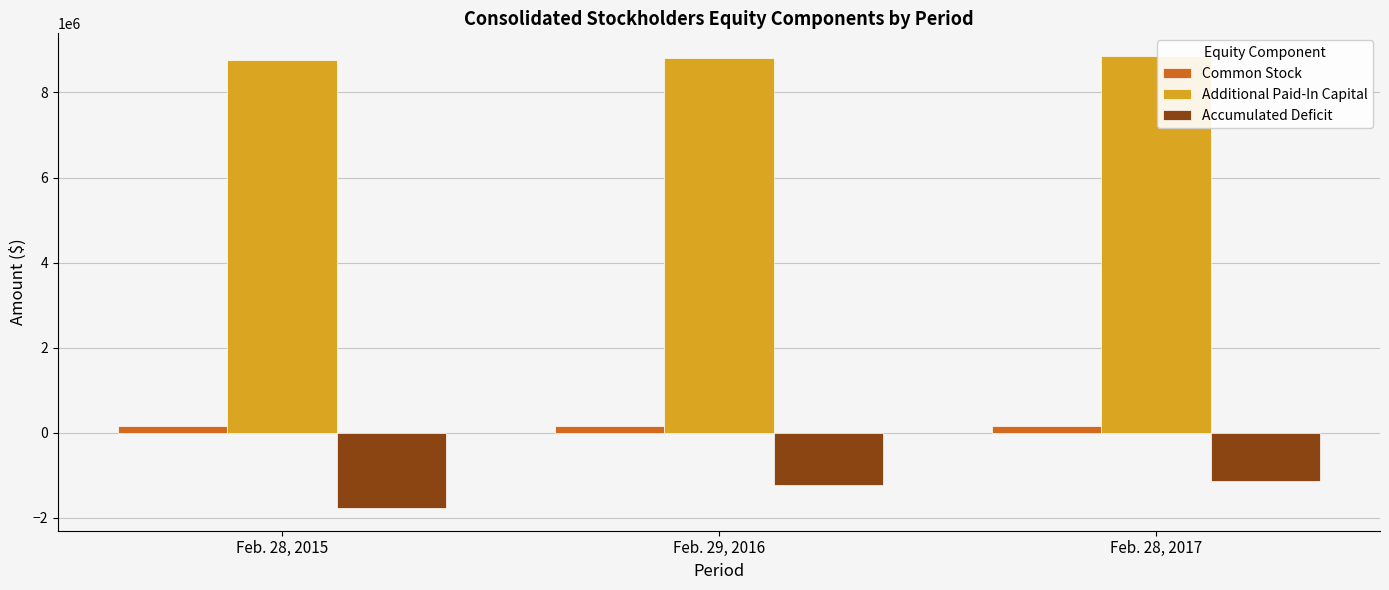

The value of Accumulated Deficit at Feb. 29, 2016 is -1224028. True or false?

True